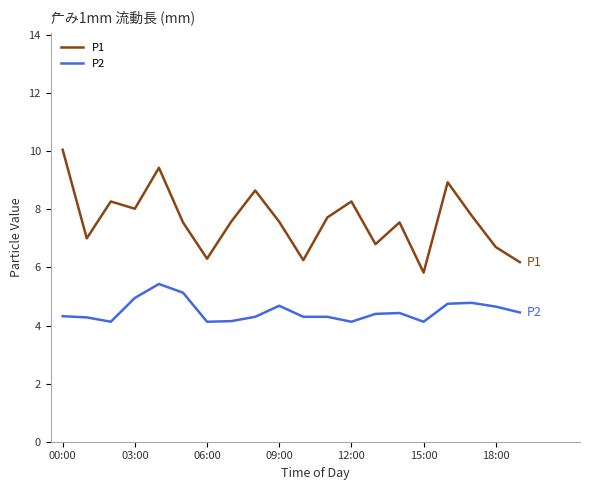

True or false: P1 and P2 intersect in this chart.

False